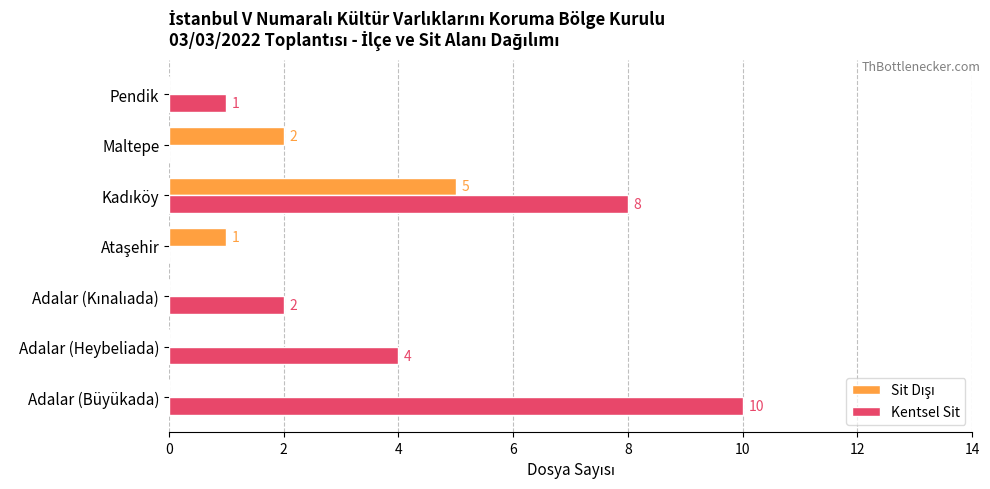

True or false: Kentsel Sit has a value of 4 at Adalar (Büyükada).

False